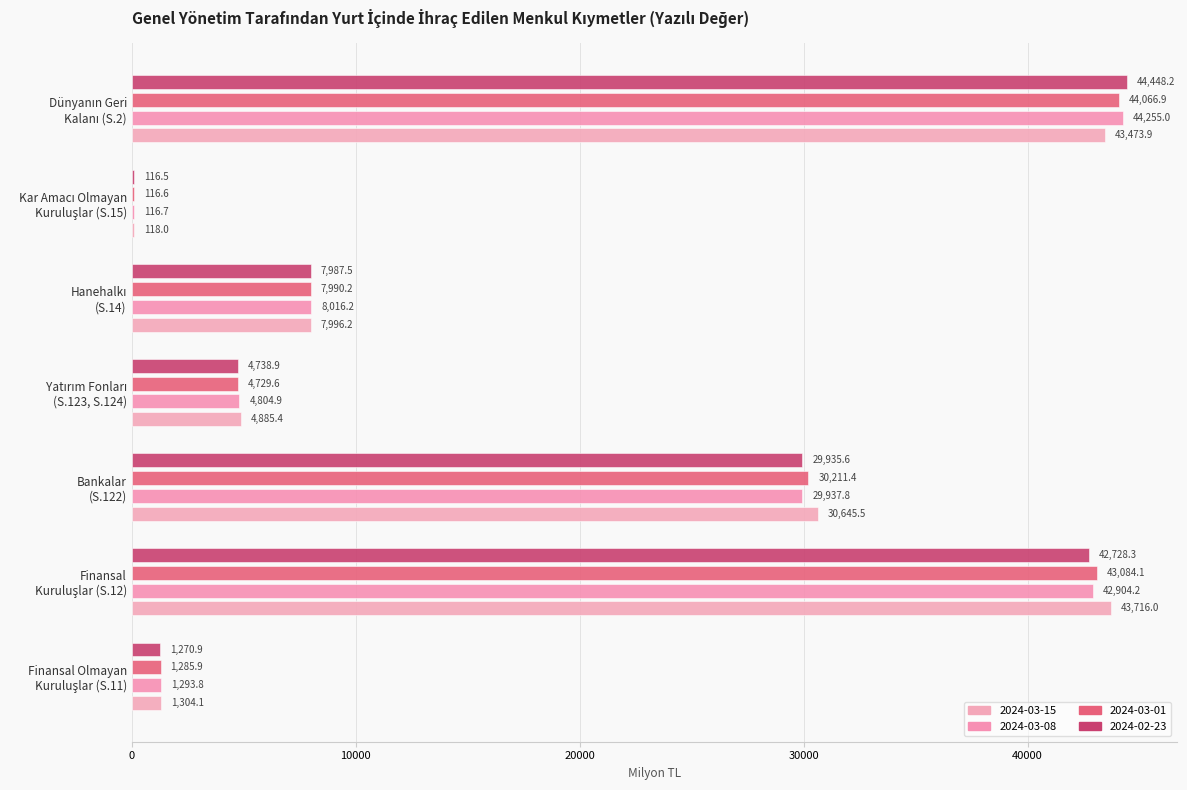

List the labels in order of 2024-03-08 value, largest first.

Dünyanın Geri
Kalanı (S.2), Finansal
Kuruluşlar (S.12), Bankalar
(S.122), Hanehalkı
(S.14), Yatırım Fonları
(S.123, S.124), Finansal Olmayan
Kuruluşlar (S.11), Kar Amacı Olmayan
Kuruluşlar (S.15)